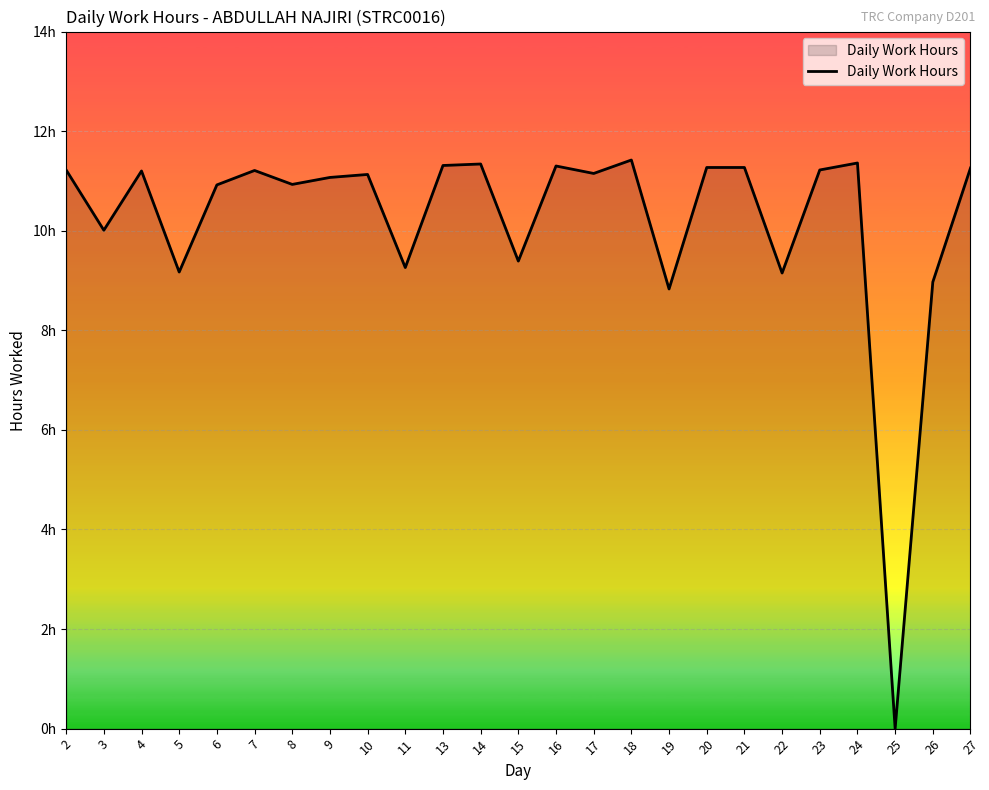

Does the chart display data point markers on the line(s)?

No